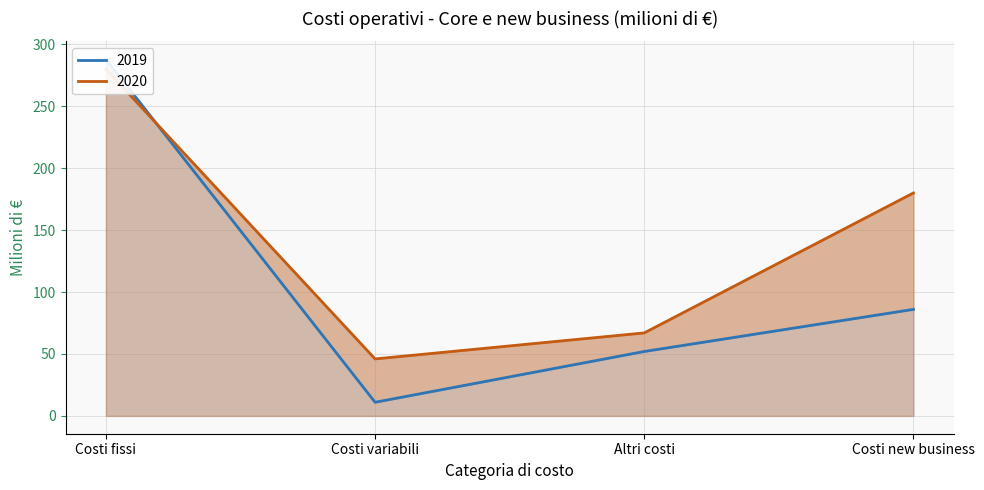

How many 2019 values are between 52 and 288?

3